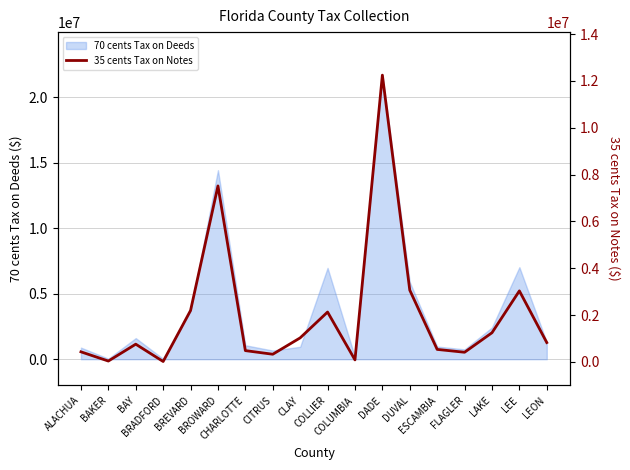

How many points are higher than both their immediate neighbors (excluding endpoints)?

5